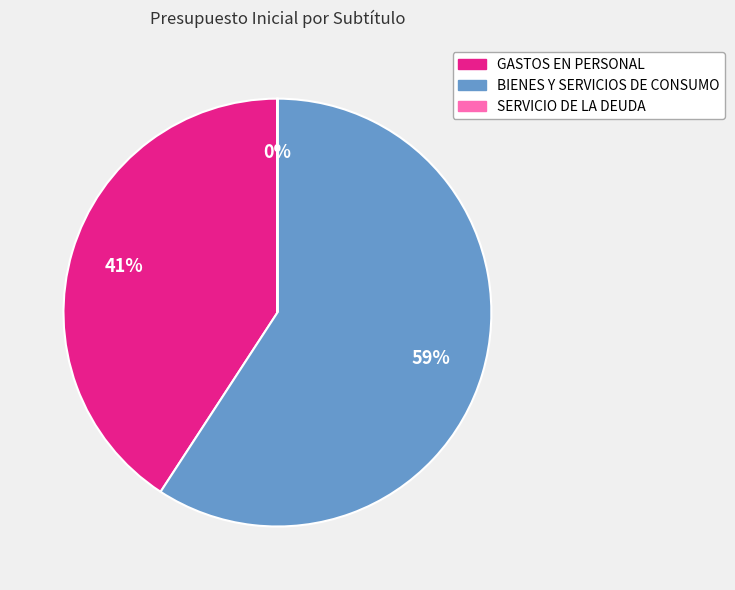

Is it true that GASTOS EN PERSONAL is 26% of the pie?

False